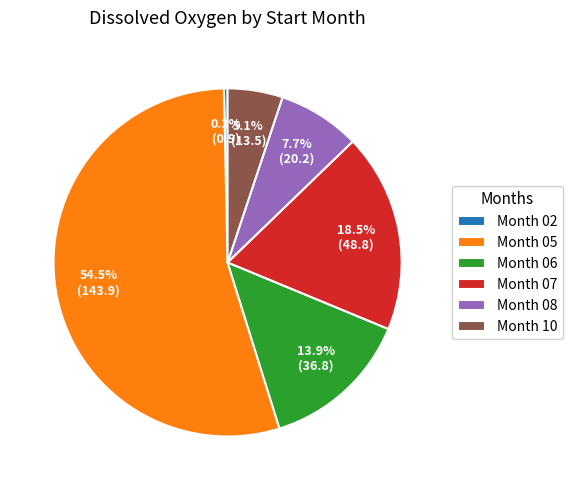

How many slices are in this pie chart?

6